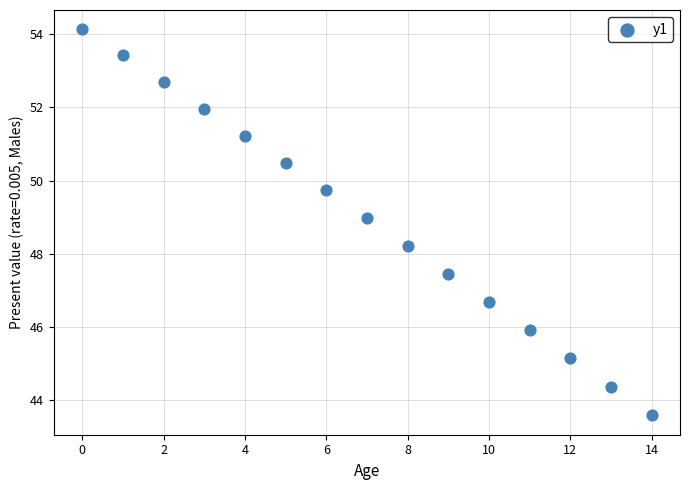

What Y value in the scatter plot is closest to 48?

48.2